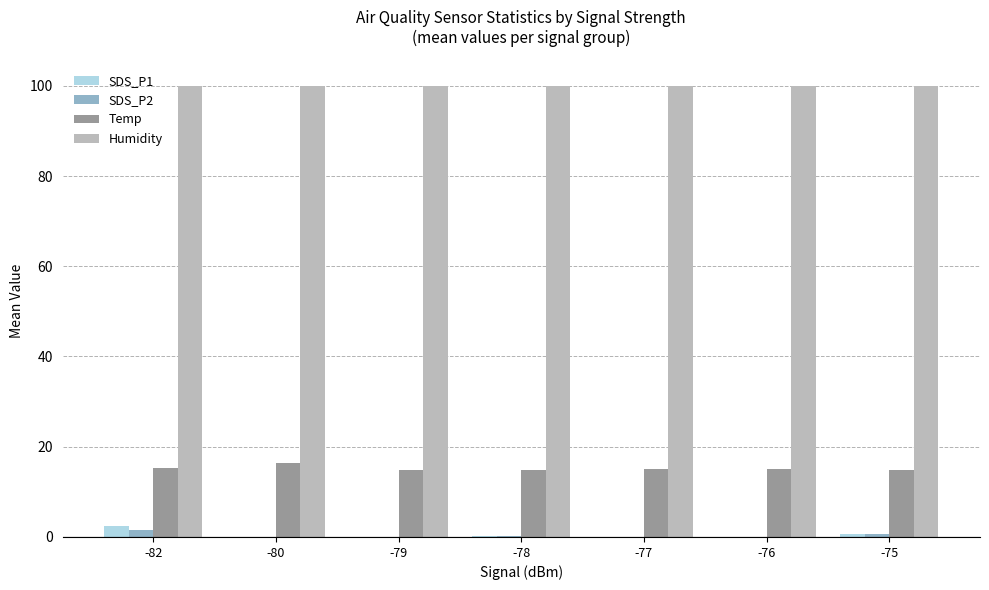

What is the highest value of the SDS_P2 series?

1.6